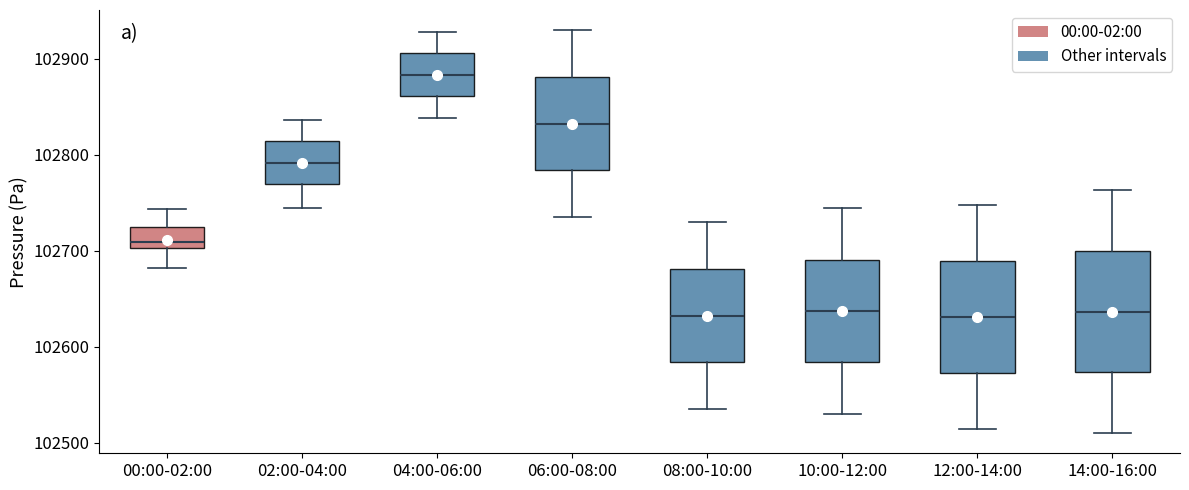

Where is the upper edge of the box for 14:00-16:00 on the y-axis? The values are not printed on the chart, so give them approximately, as read against the axis.

102700